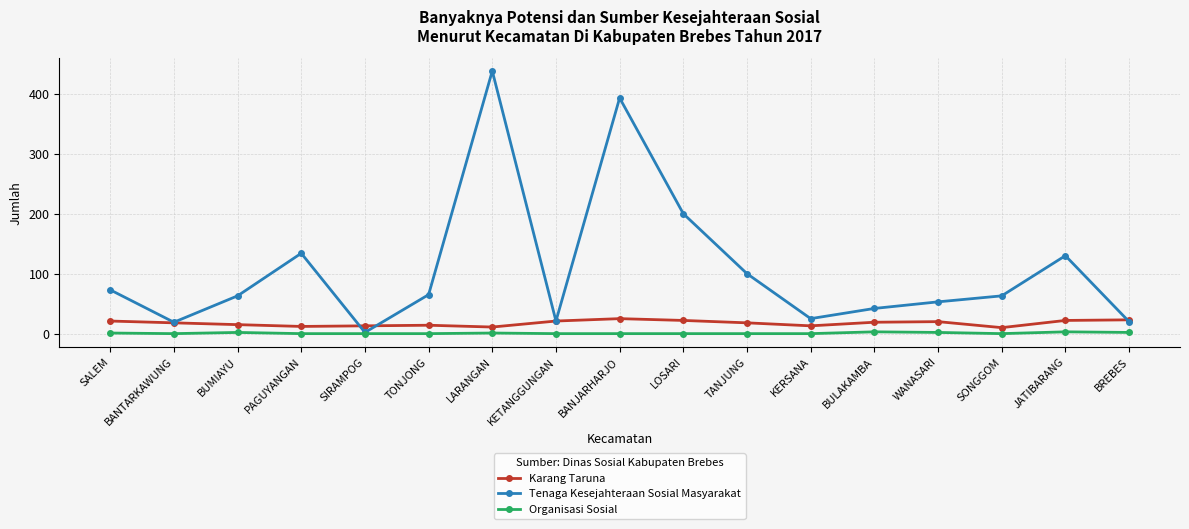

Count the number of categories in the chart.

17